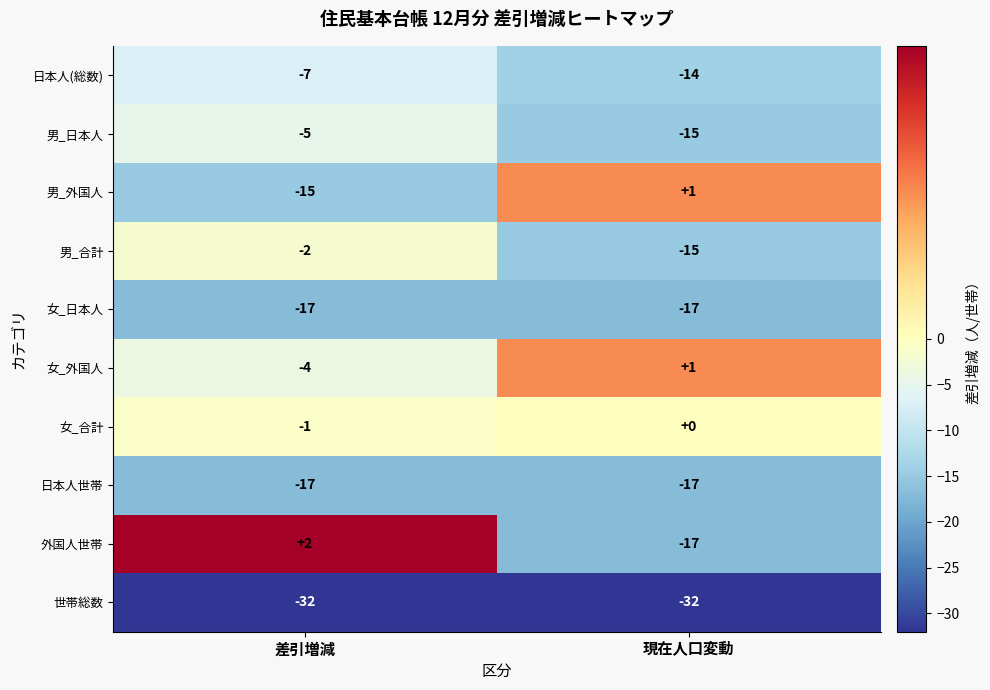

What is the minimum value shown in the chart?

-32